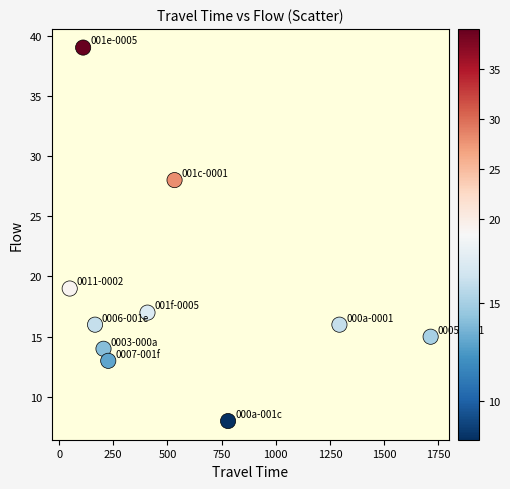

What is the average X value?

549